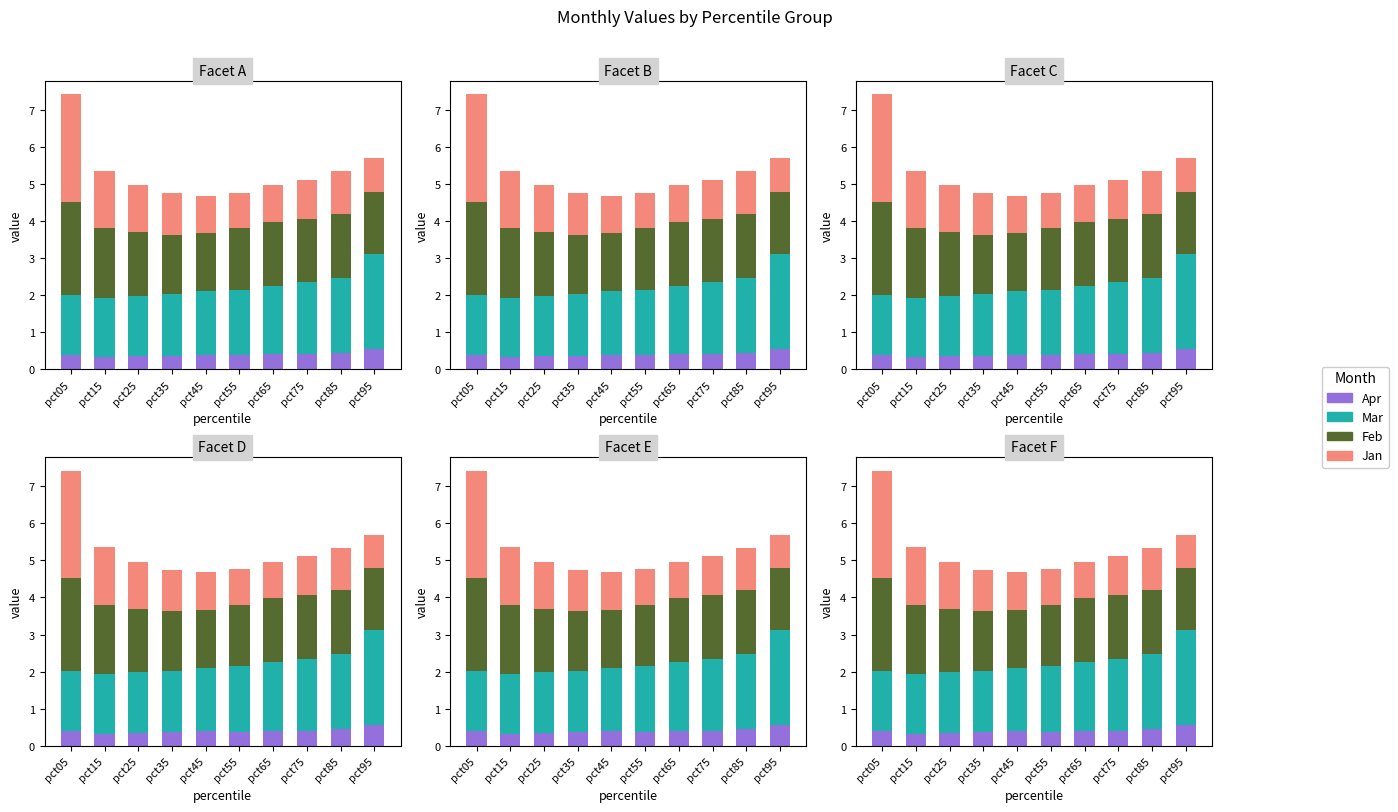

List the labels in order of Mar value, smallest first.

pct15, pct05, pct25, pct35, pct45, pct55, pct65, pct75, pct85, pct95